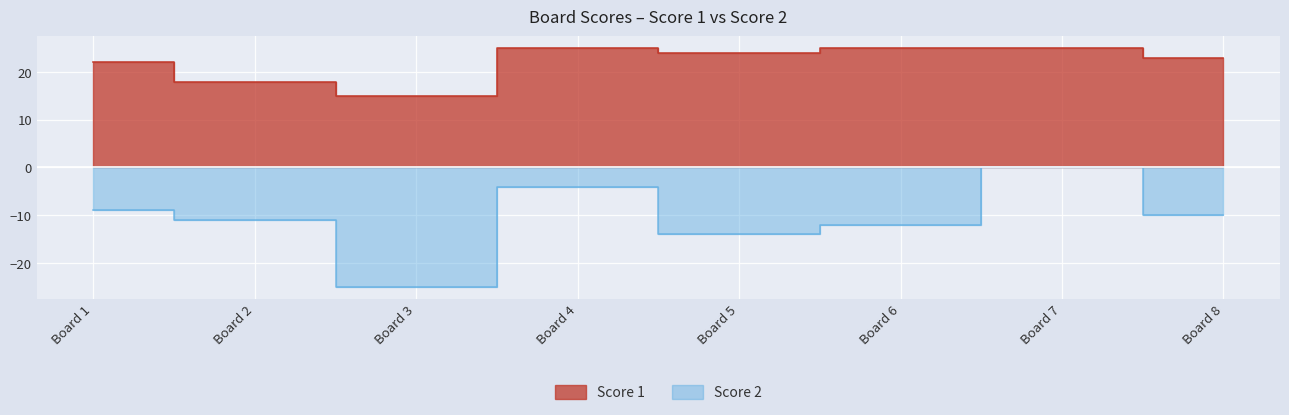

Where is Score 2 nearest to the value -12?

Board 6